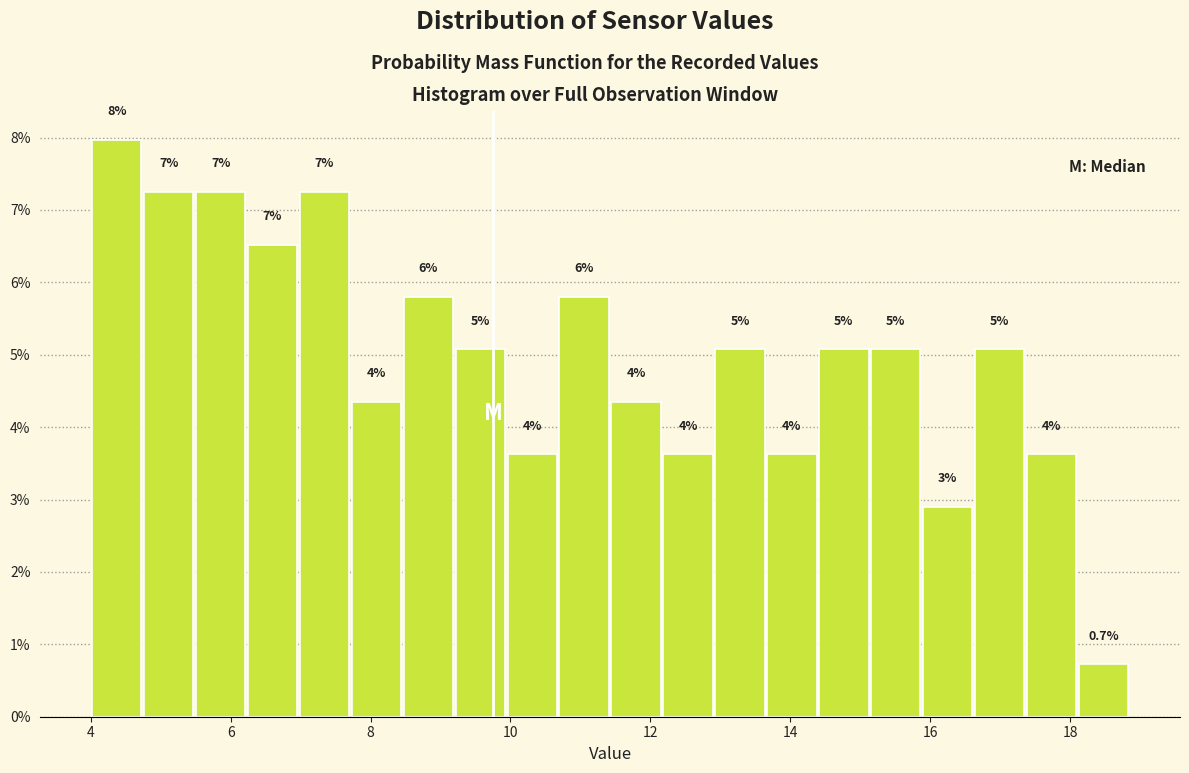

Read against the x-axis, roughly where is the centre of the tallest bar?

4.4